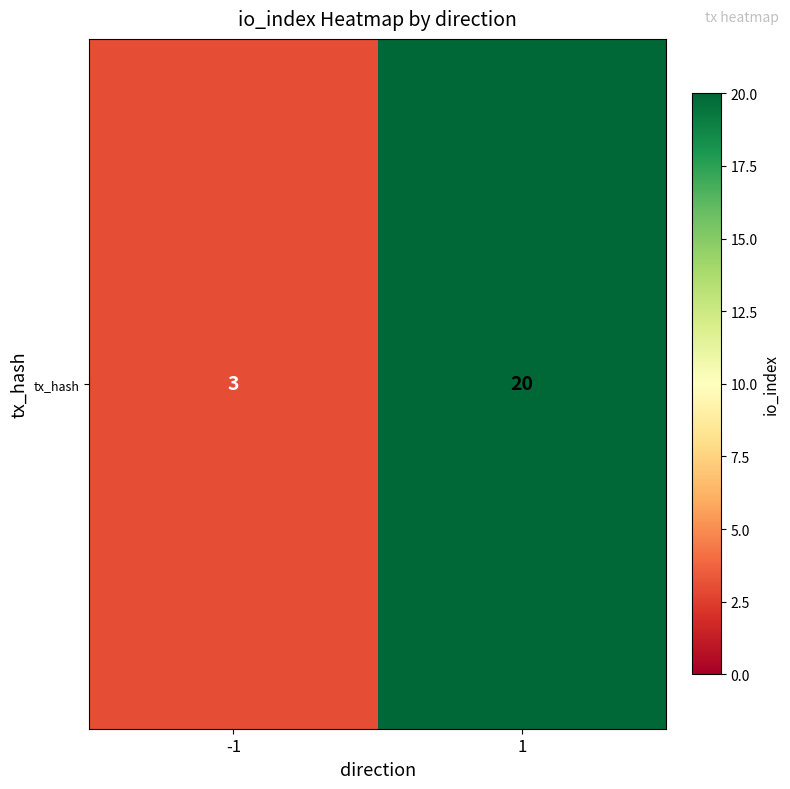

Which has a higher value, 1 or -1?

1